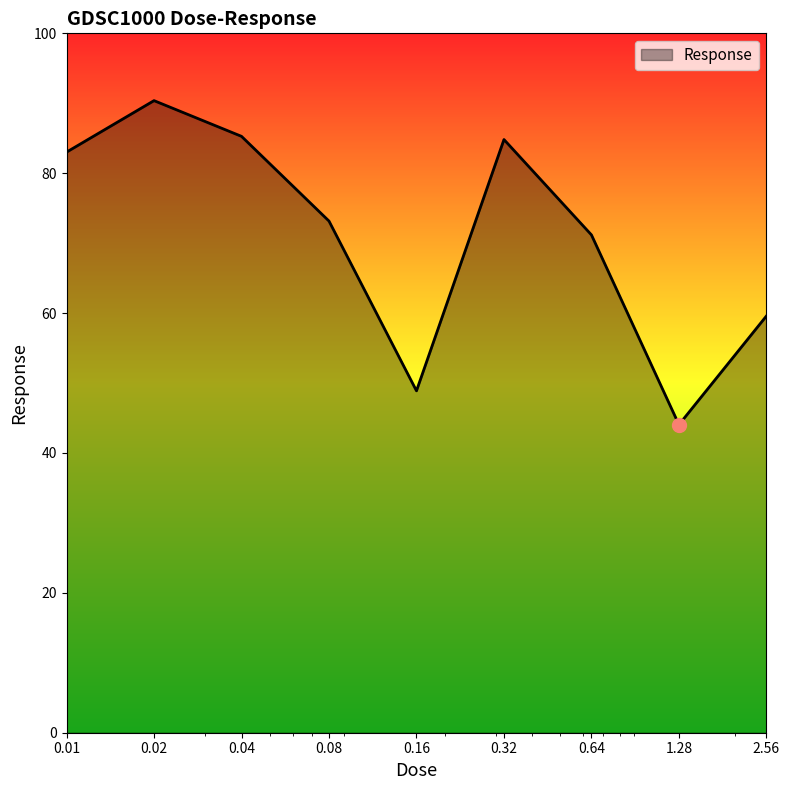

How many categories are shown in the chart?

9